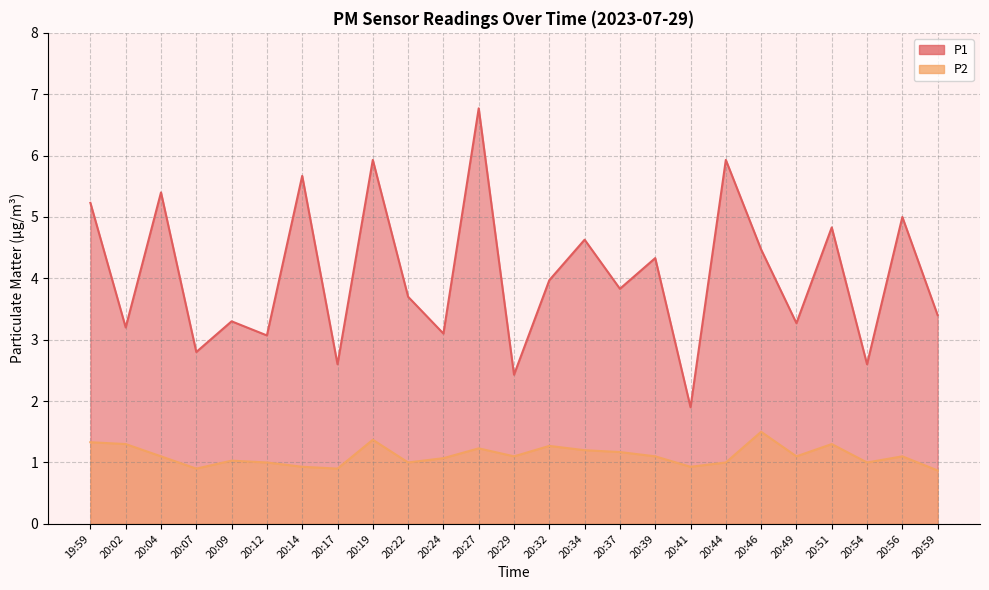

Does the chart display data point markers on the line(s)?

No